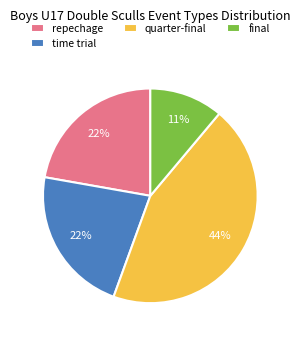

To the nearest percent, what percentage of the pie is quarter-final?

44%